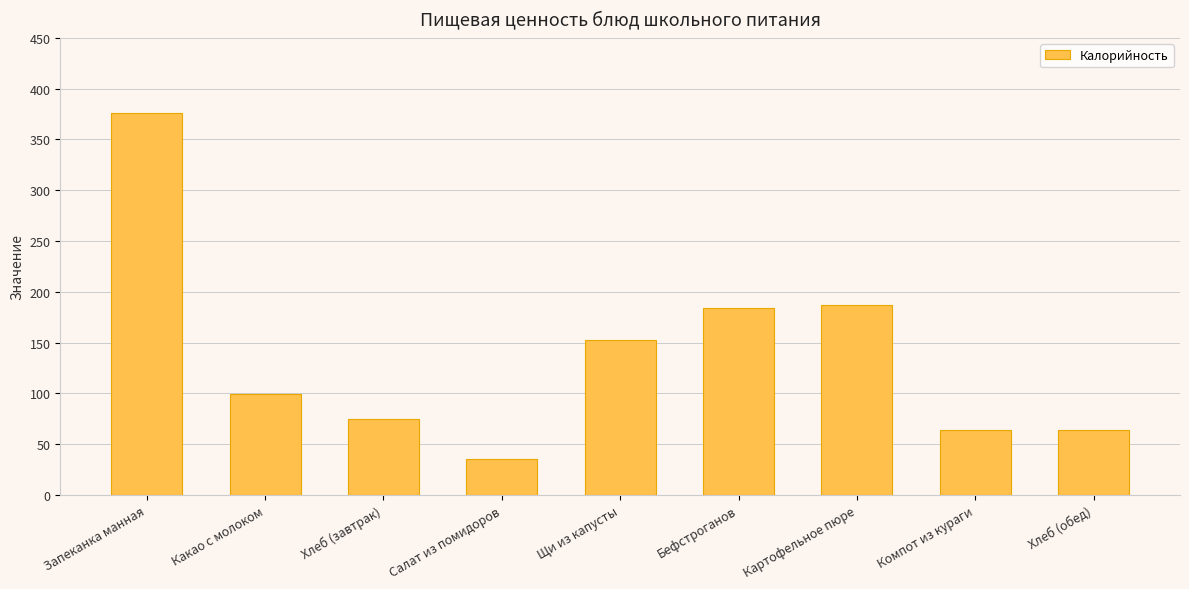

How many values are below 99?

4